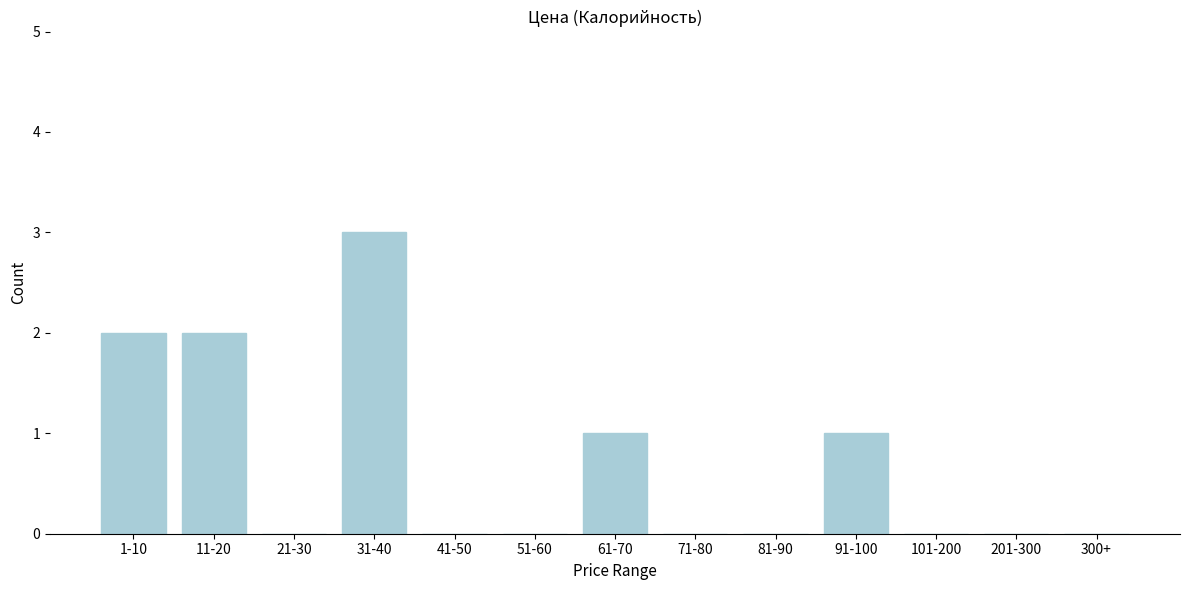

Reading right to left, transcribe all the data shown in this chart.

300+=0	201-300=0	101-200=0	91-100=1	81-90=0	71-80=0	61-70=1	51-60=0	41-50=0	31-40=3	21-30=0	11-20=2	1-10=2